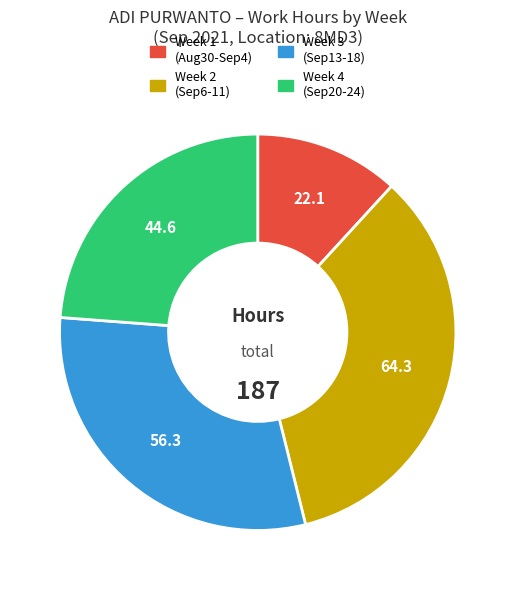

How many segments does this pie chart have?

4